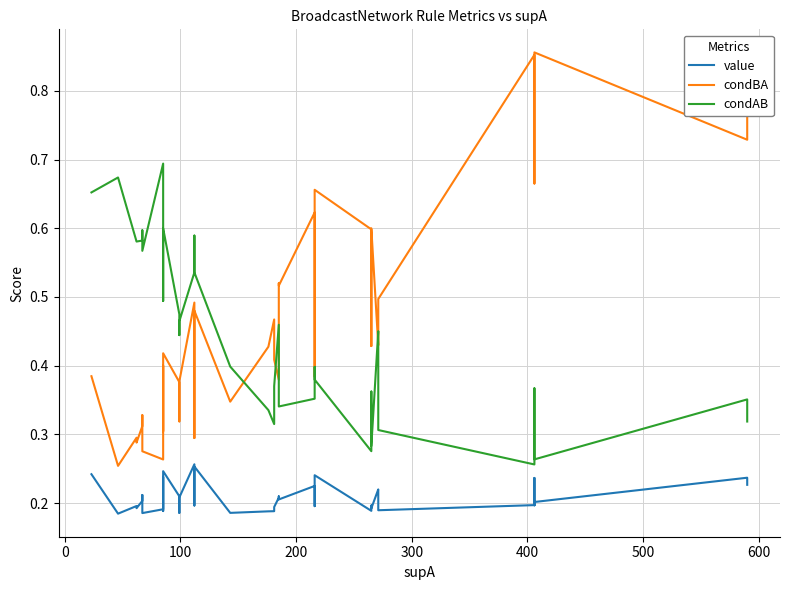

Which series has the largest total across all categories?

condBA